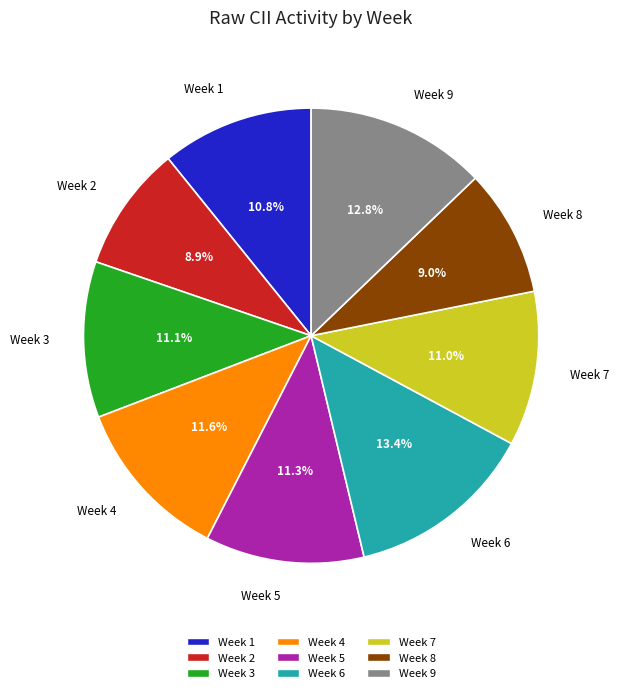

Is there any slice that represents more than half of the pie?

No